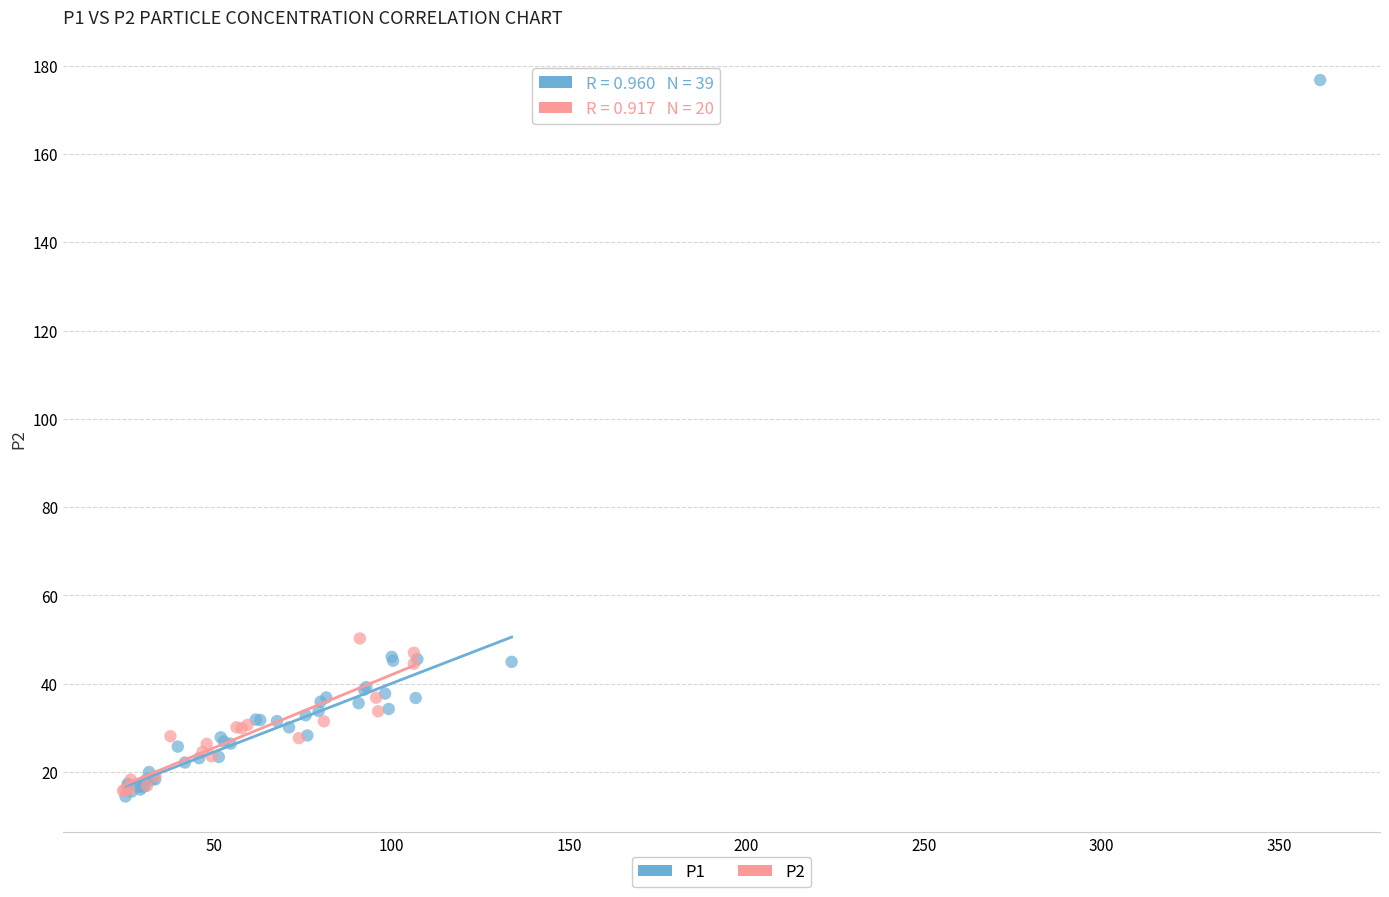

Which series contains the highest Y value?

P1